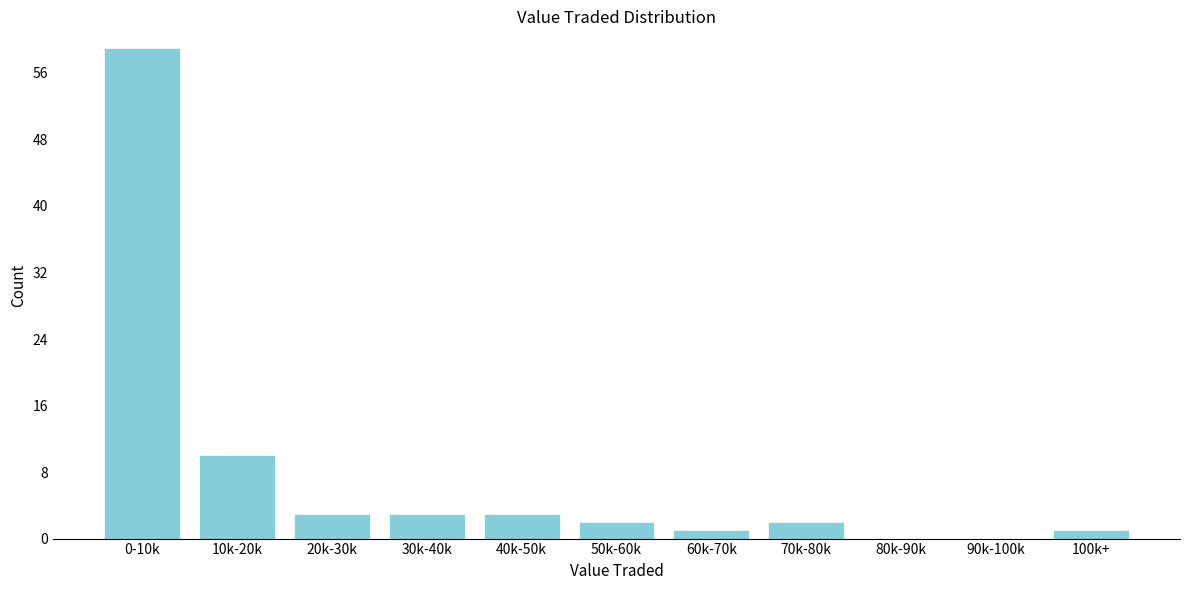

Reading left to right, what are all the values shown in this chart?

0-10k=59	10k-20k=10	20k-30k=3	30k-40k=3	40k-50k=3	50k-60k=2	60k-70k=1	70k-80k=2	80k-90k=0	90k-100k=0	100k+=1